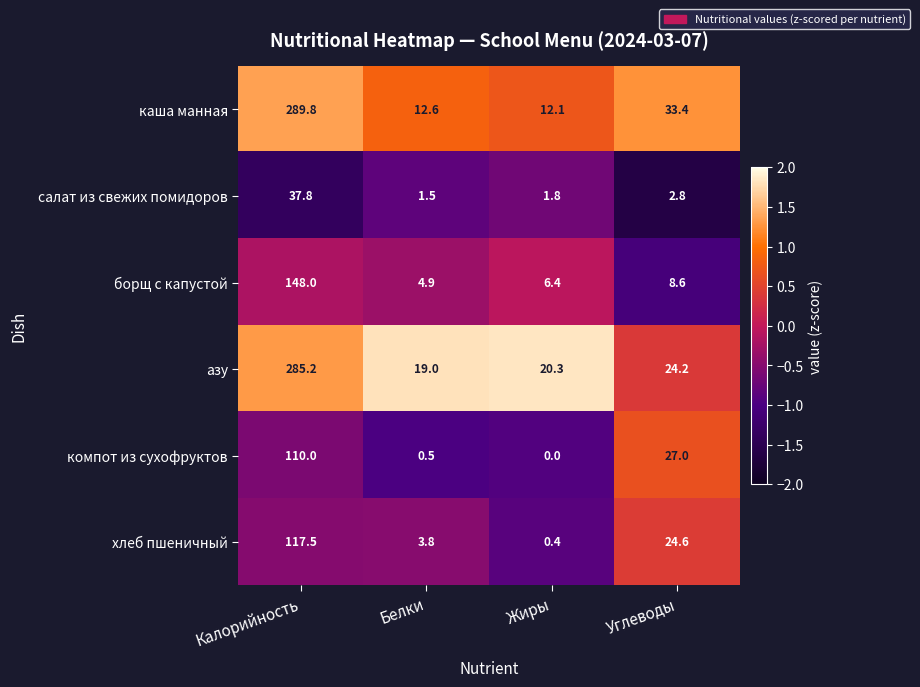

The value of компот из сухофруктов at Углеводы is 8.9. True or false?

False